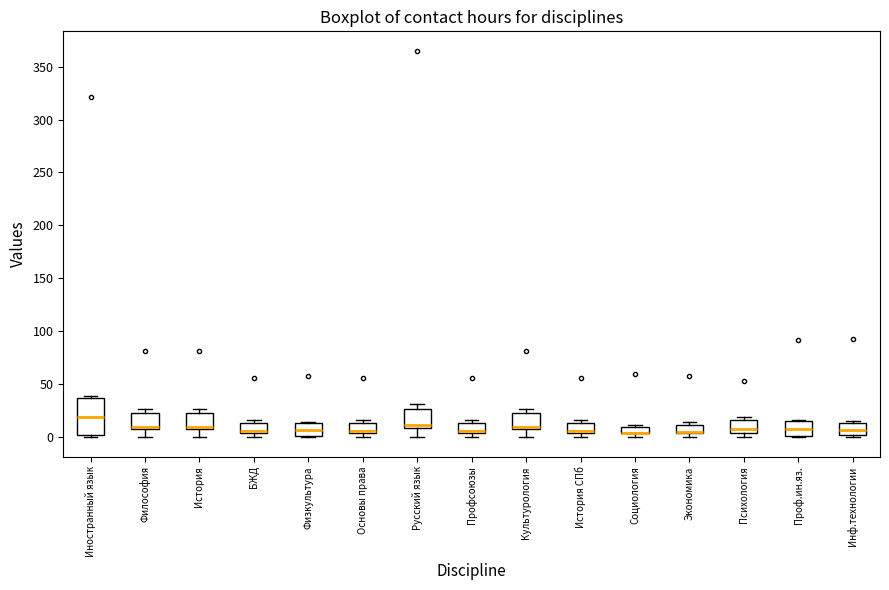

Where does the median line of the box for Физкультура sit on the y-axis? The values are not printed on the chart, so give them approximately, as read against the axis.

5